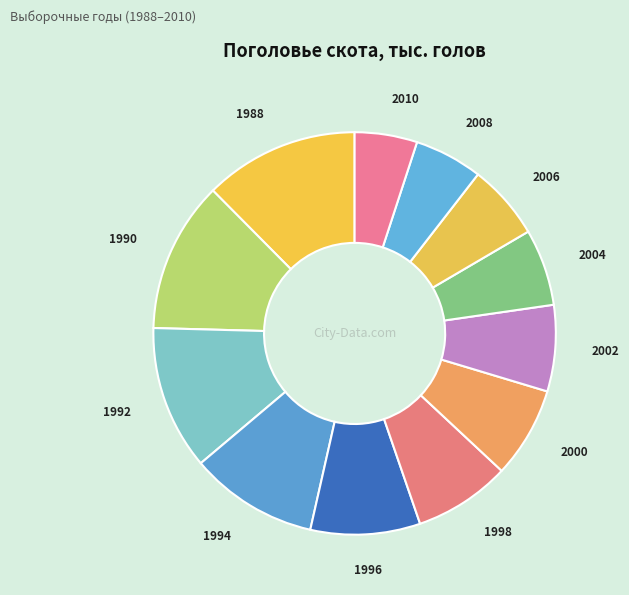

To the nearest percent, what is the average slice percentage?

8%